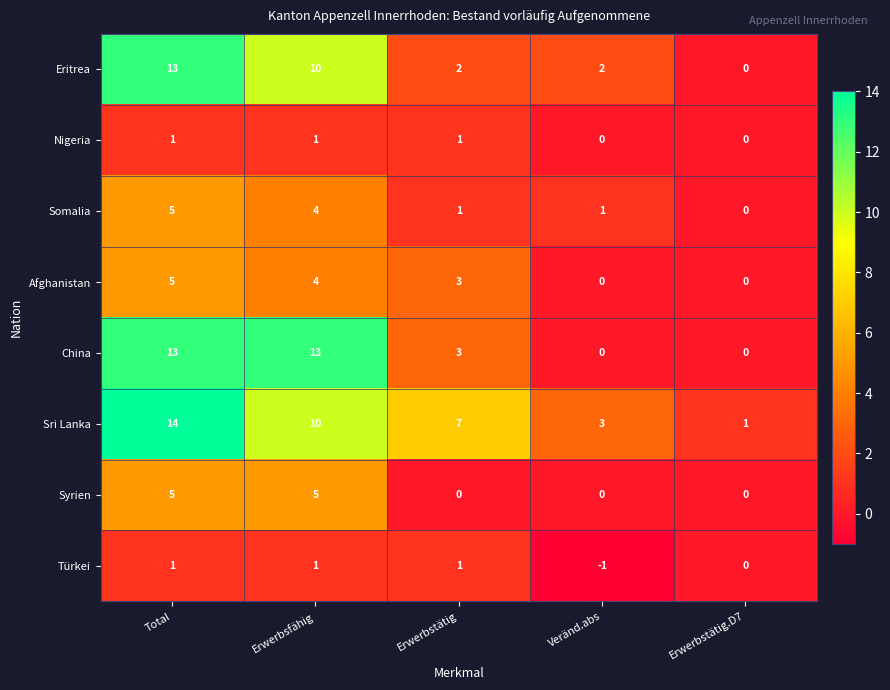

At which label does Sri Lanka first exceed 7?

Total